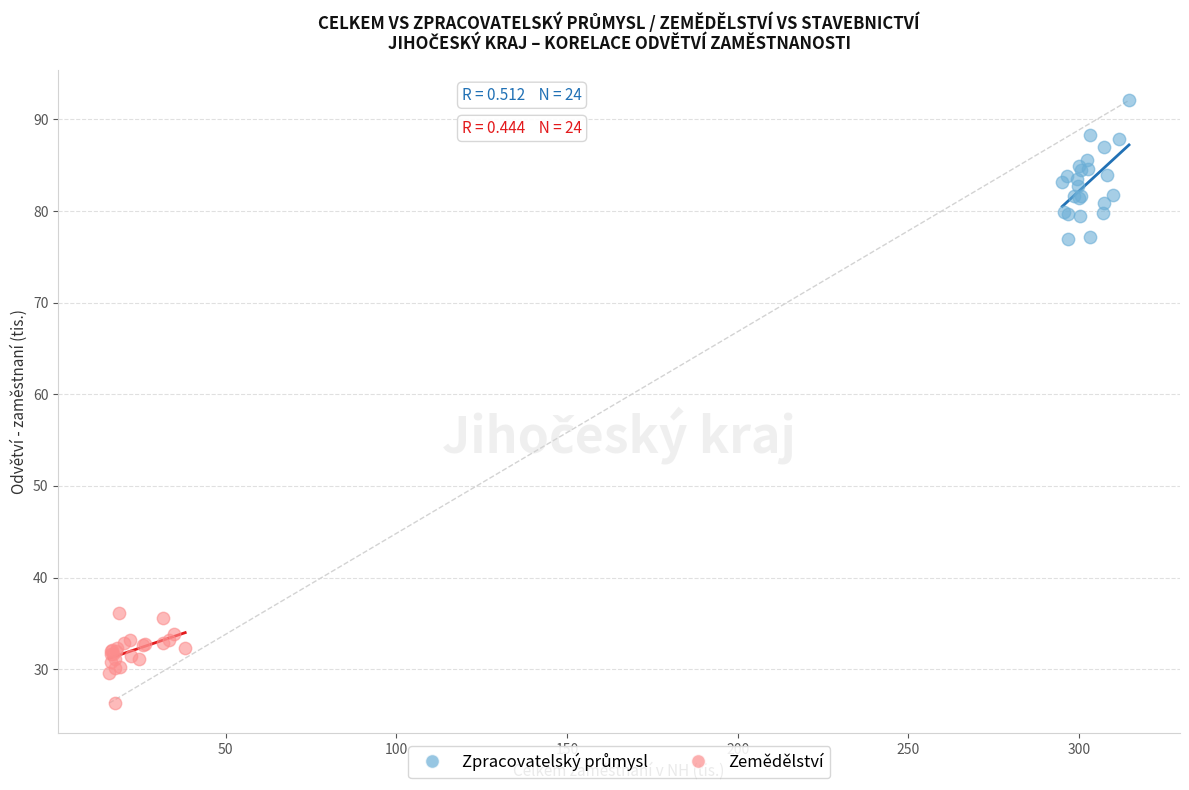

Which series contains the lowest Y value?

Zemědělství